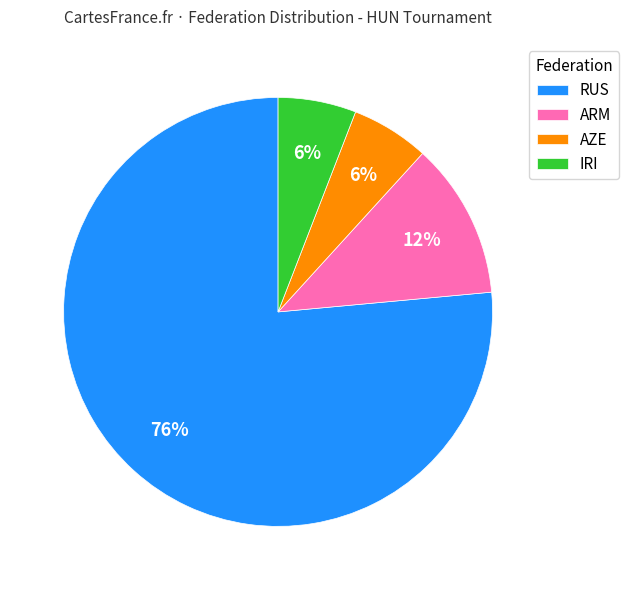

Which slice is the largest?

RUS